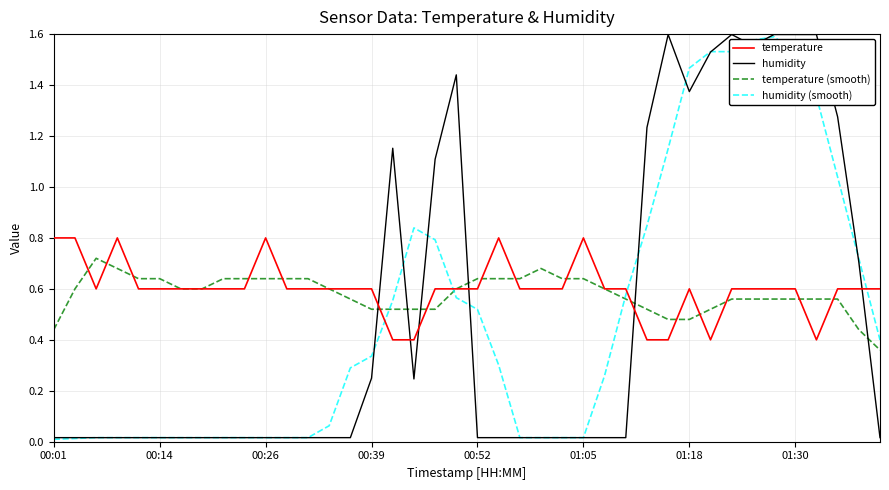

Which series has the largest range (max minus min)?

humidity